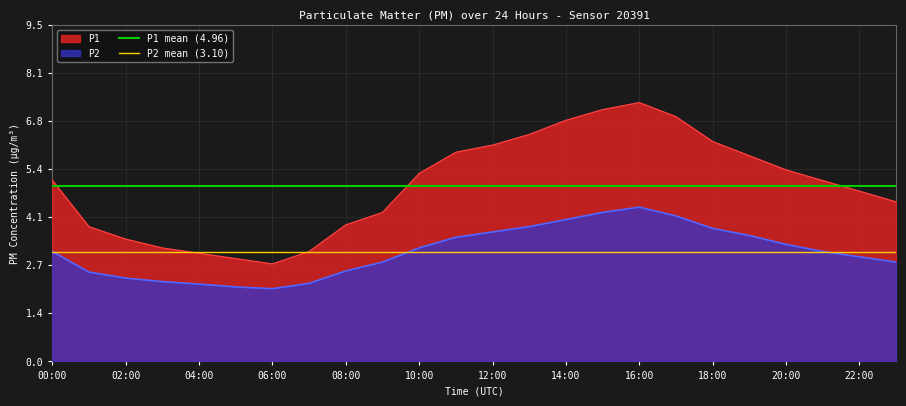

True or false: P2 and P1 cross at least once.

False